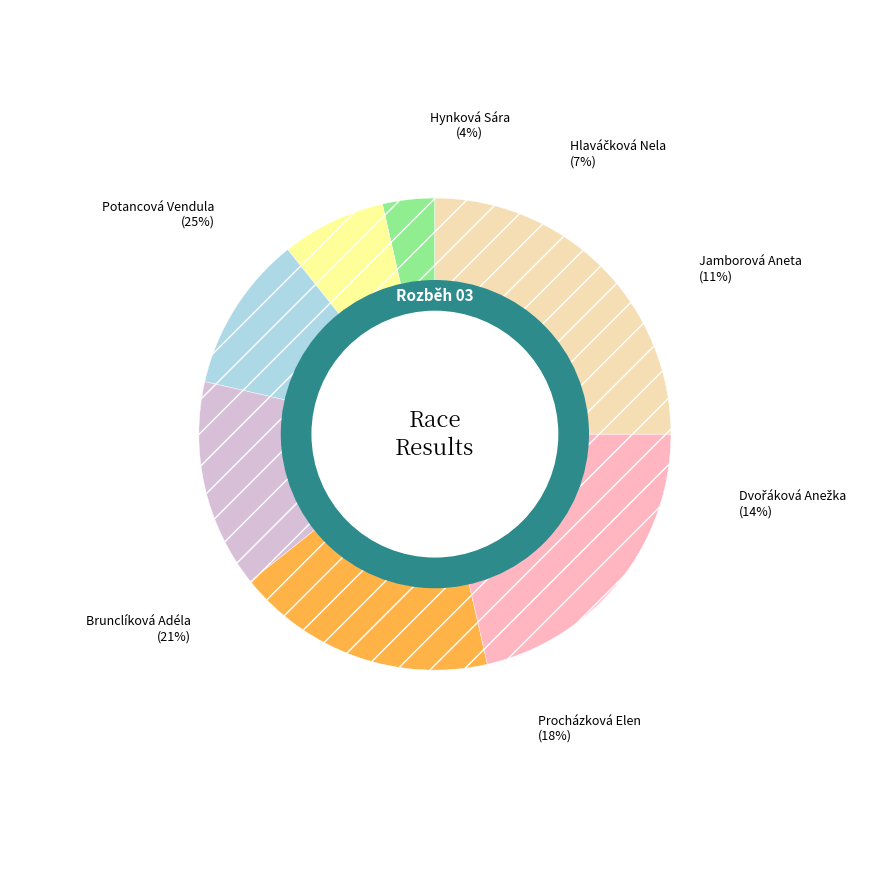

True or false: Potancová Vendula accounts for 25% of the total.

True